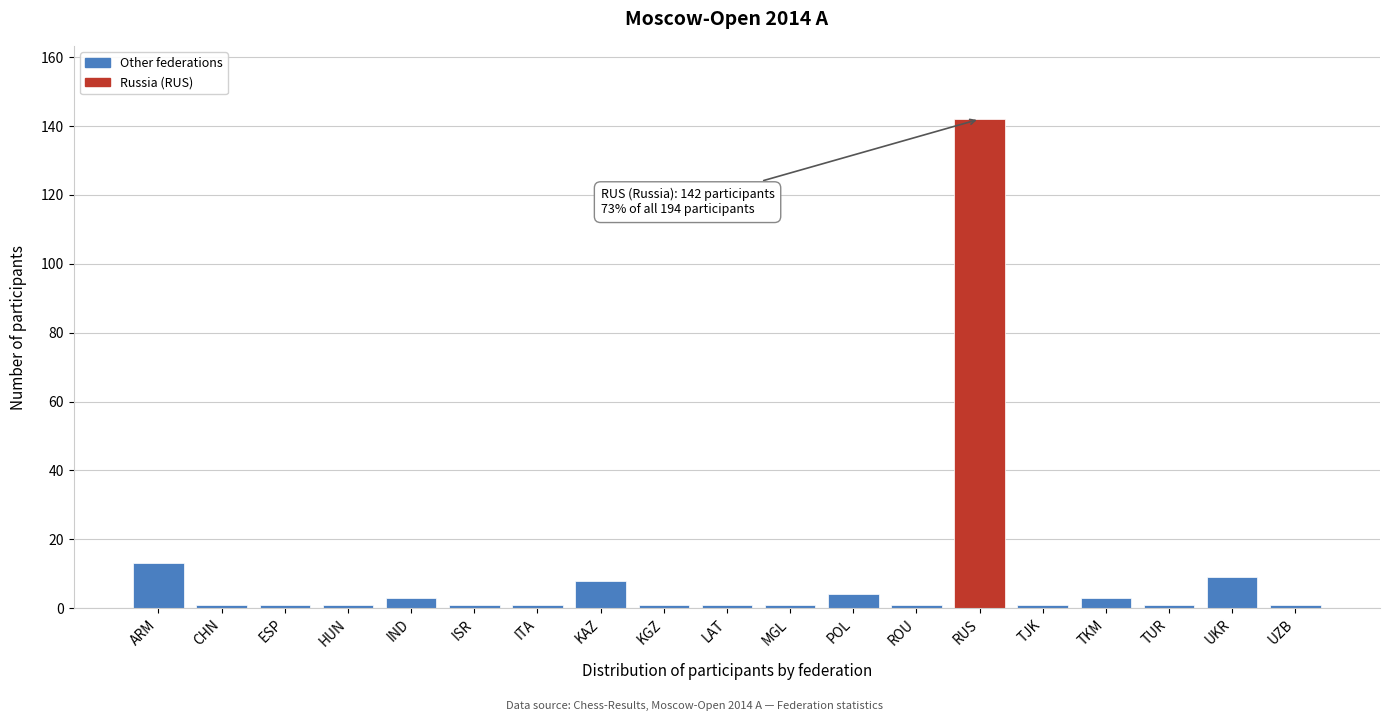

Reading left to right, what are all the values shown in this chart?

13	1	1	1	3	1	1	8	1	1	1	4	1	142	1	3	1	9	1